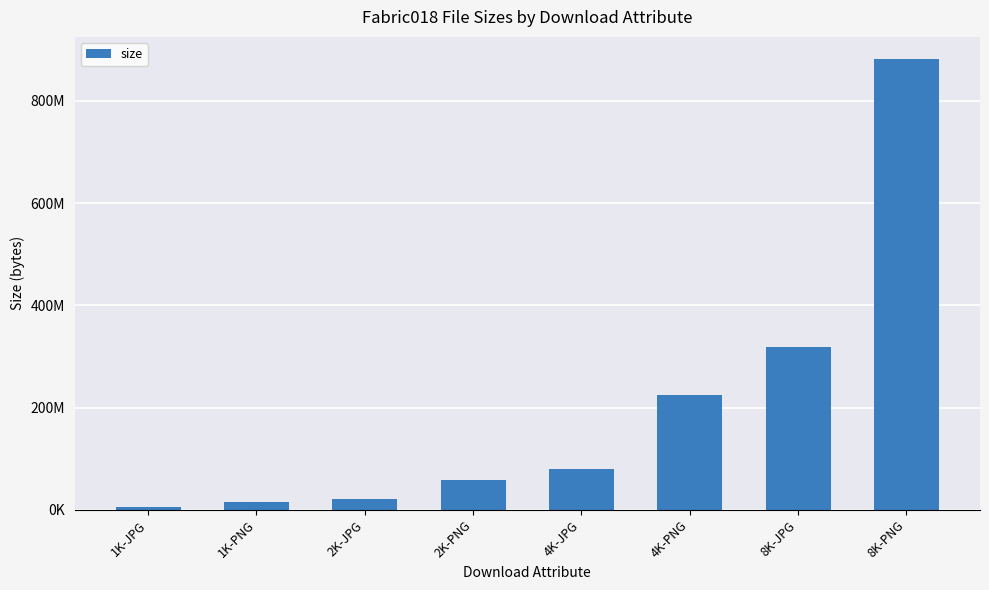

The chart shows a value of 491502269 at 8K-JPG. True or false?

False